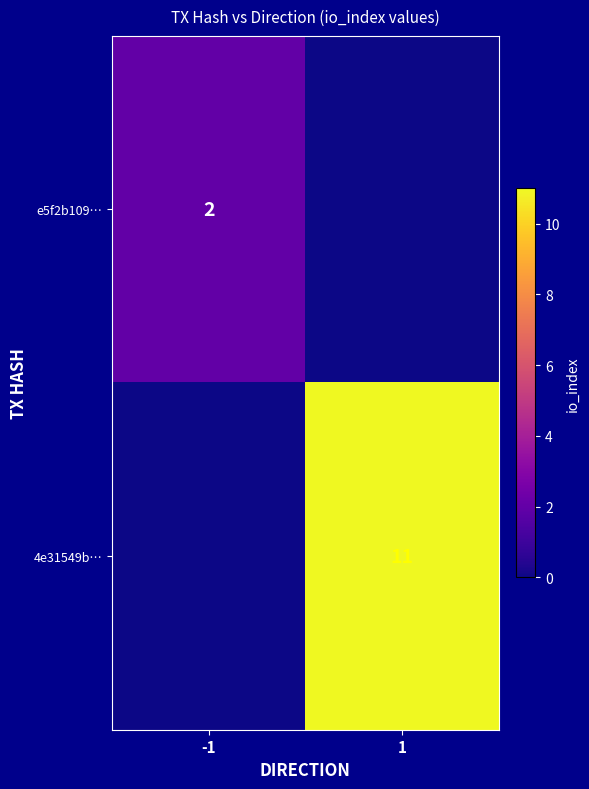

The 4e31549b… series shows 5 at 1. True or false?

False